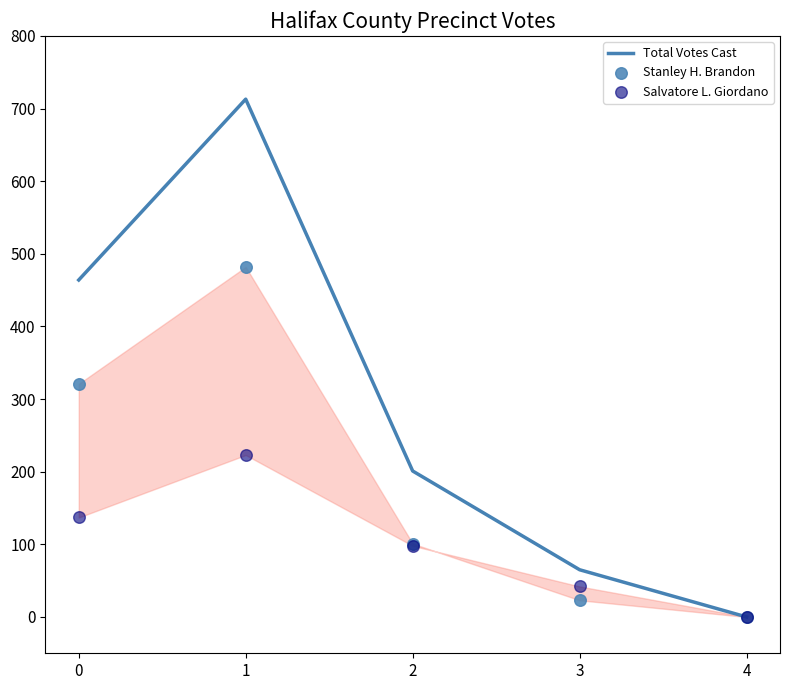

Is the value of Stanley H. Brandon at 4 greater than the value of Salvatore L. Giordano at 3?

No